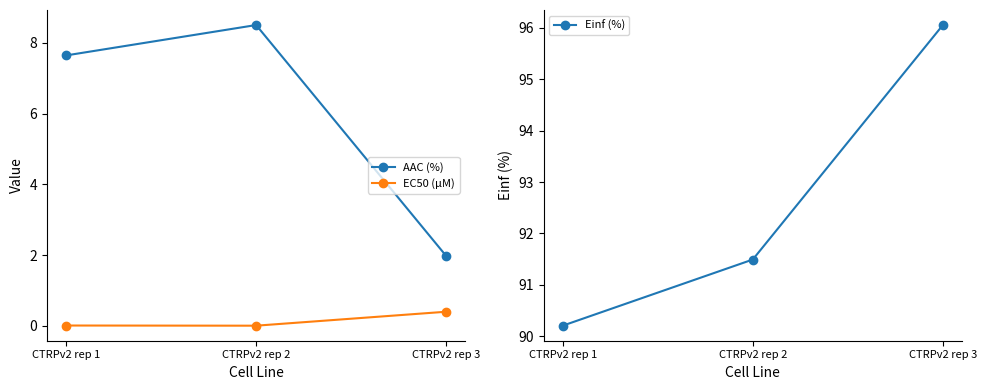

What is the total value across all series at CTRPv2 rep 1?

97.9